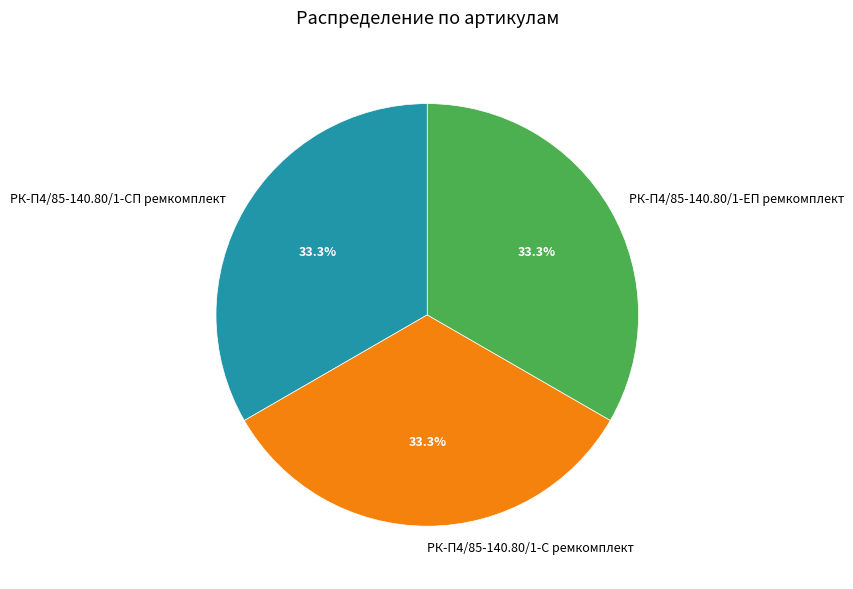

True or false: РК-П4/85-140.80/1-СП ремкомплект accounts for 33% of the total.

True